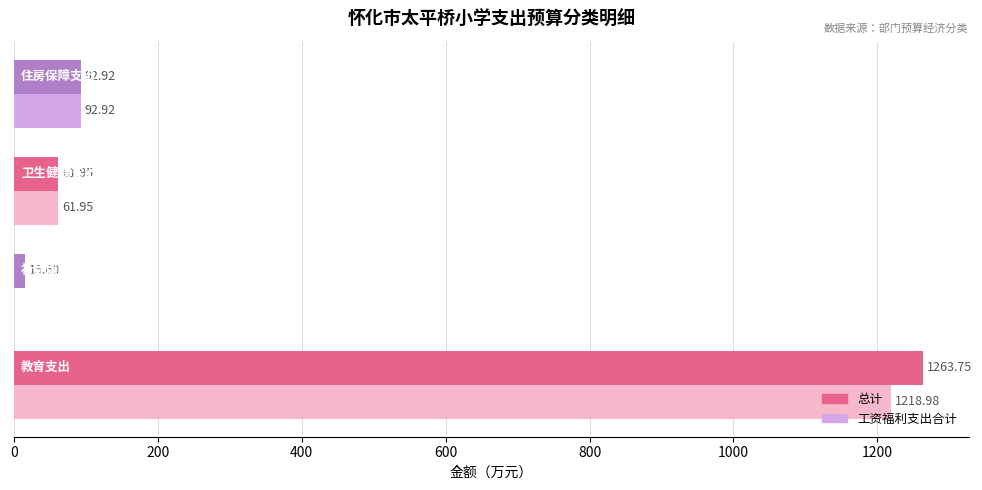

Which series has the largest total across all categories?

总计